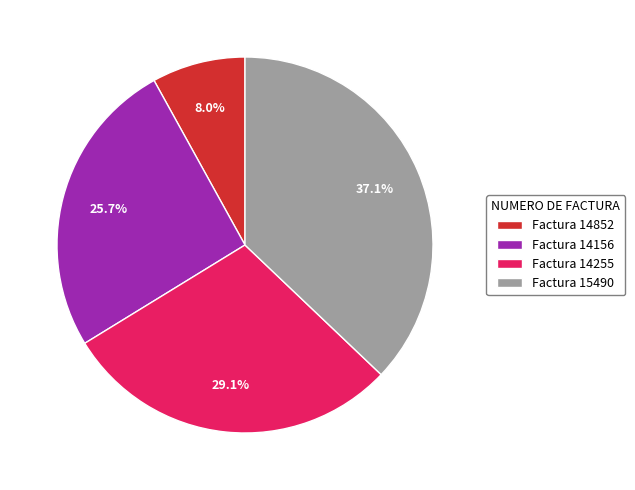

How many segments does this pie chart have?

4